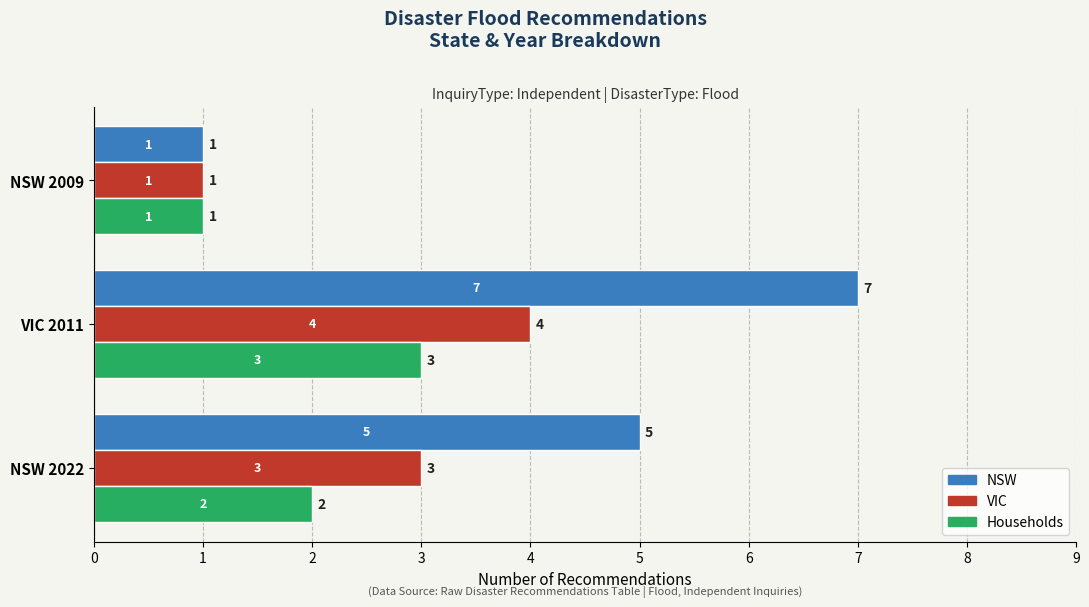

What is the sum of the VIC values at NSW 2009 and VIC 2011?

5